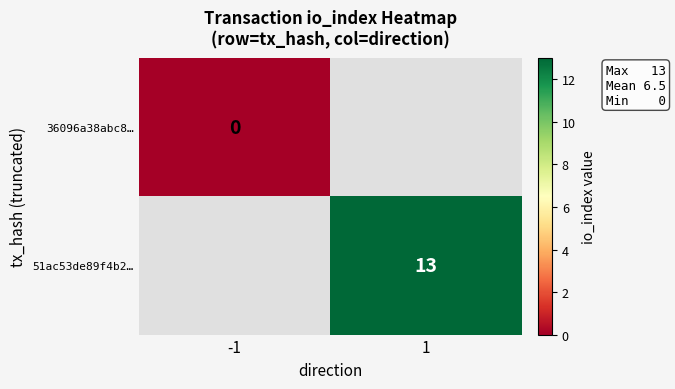

True or false: 51ac53de89f4b2… has a value of 6.6 at 1.

False